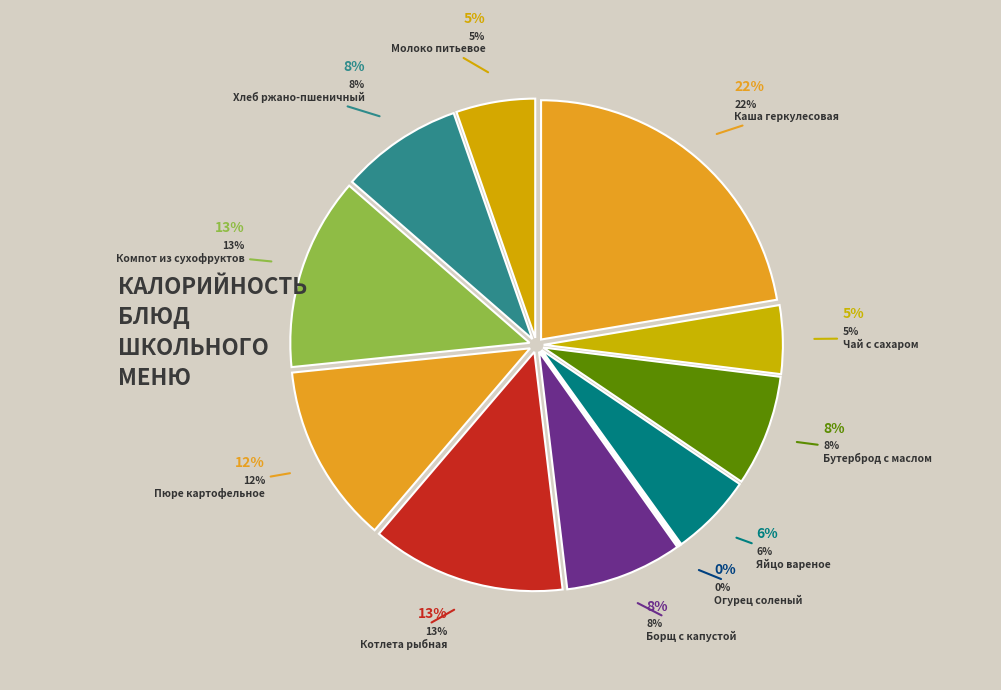

To the nearest percent, what percentage of the pie is Каша геркулесовая?

22%